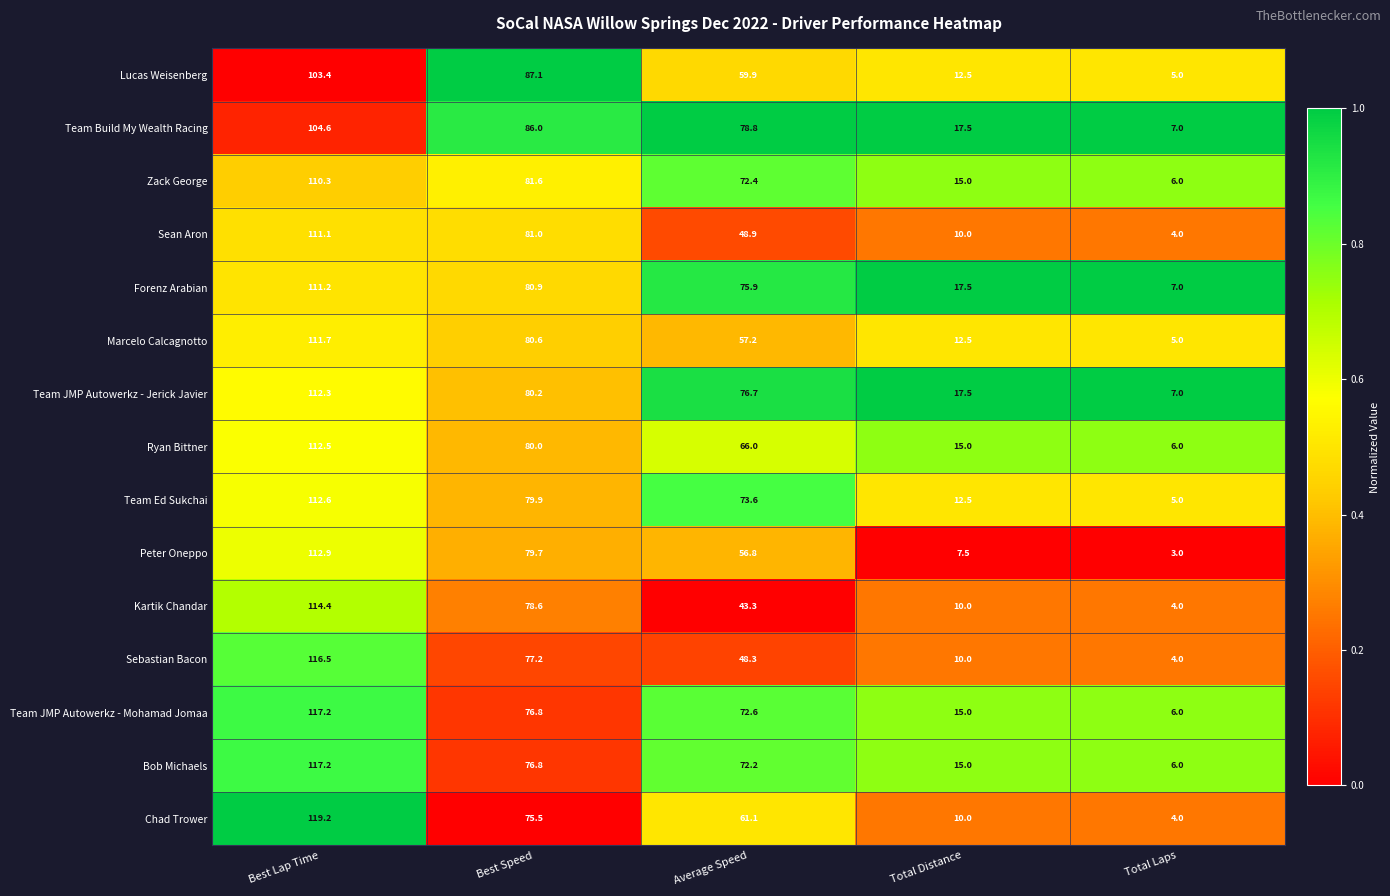

Read the Team Build My Wealth Racing value at Best Speed.

86.0